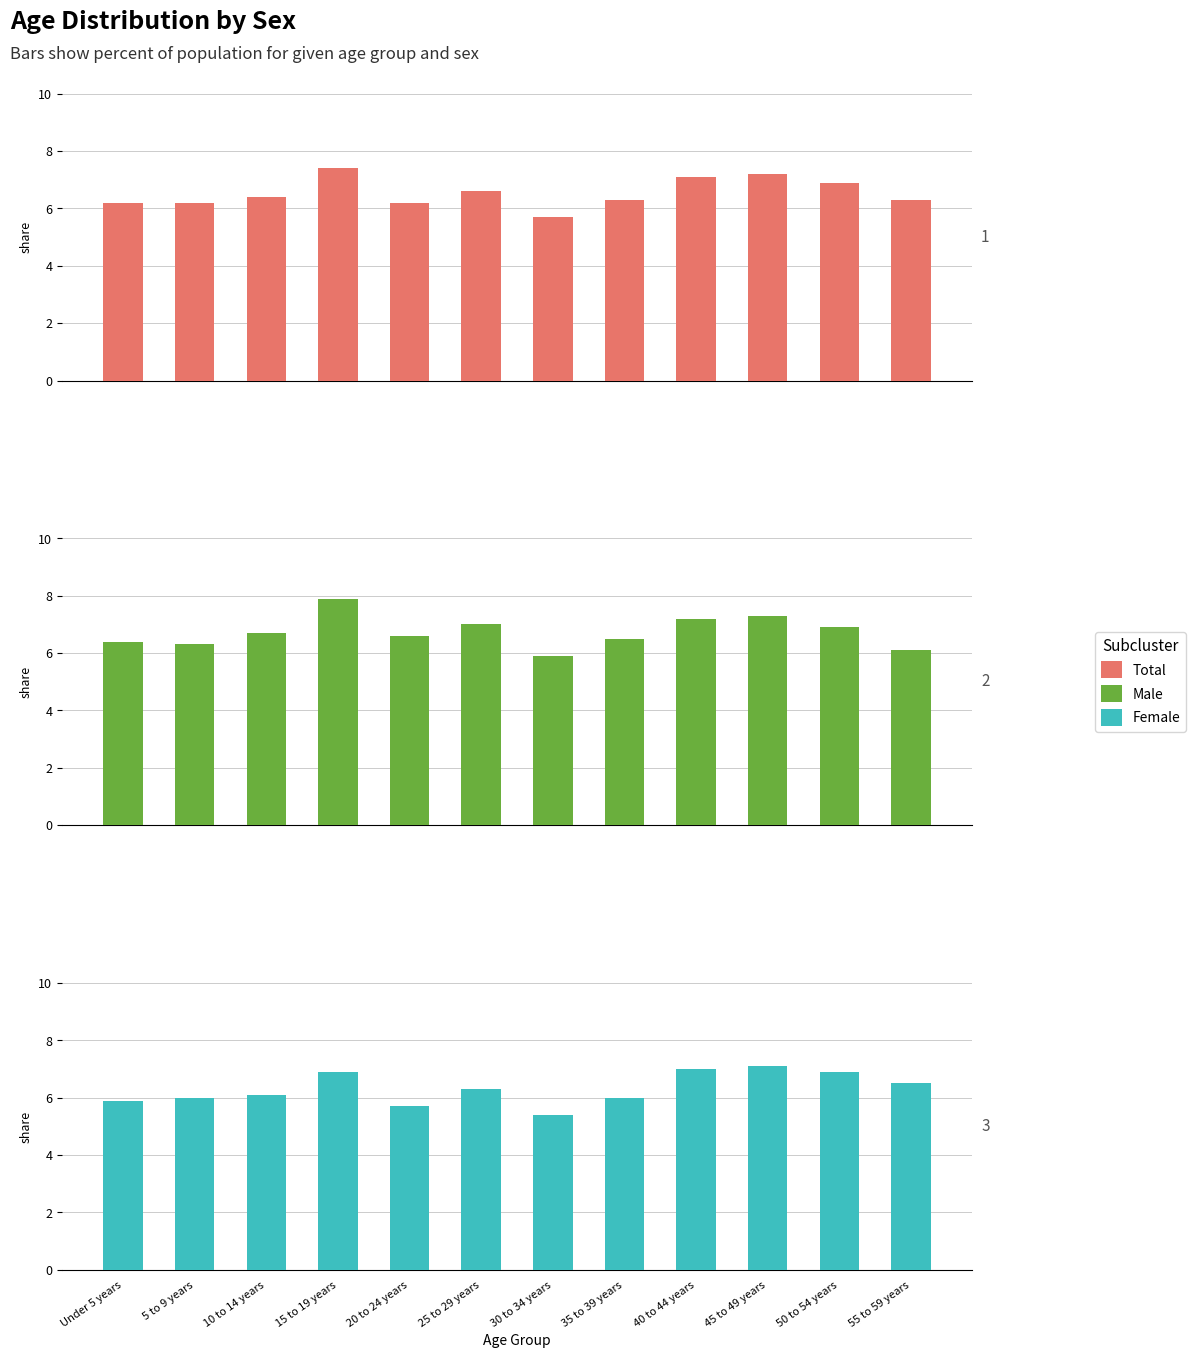

What is the label of the 7th bar from the left?

30 to 34 years